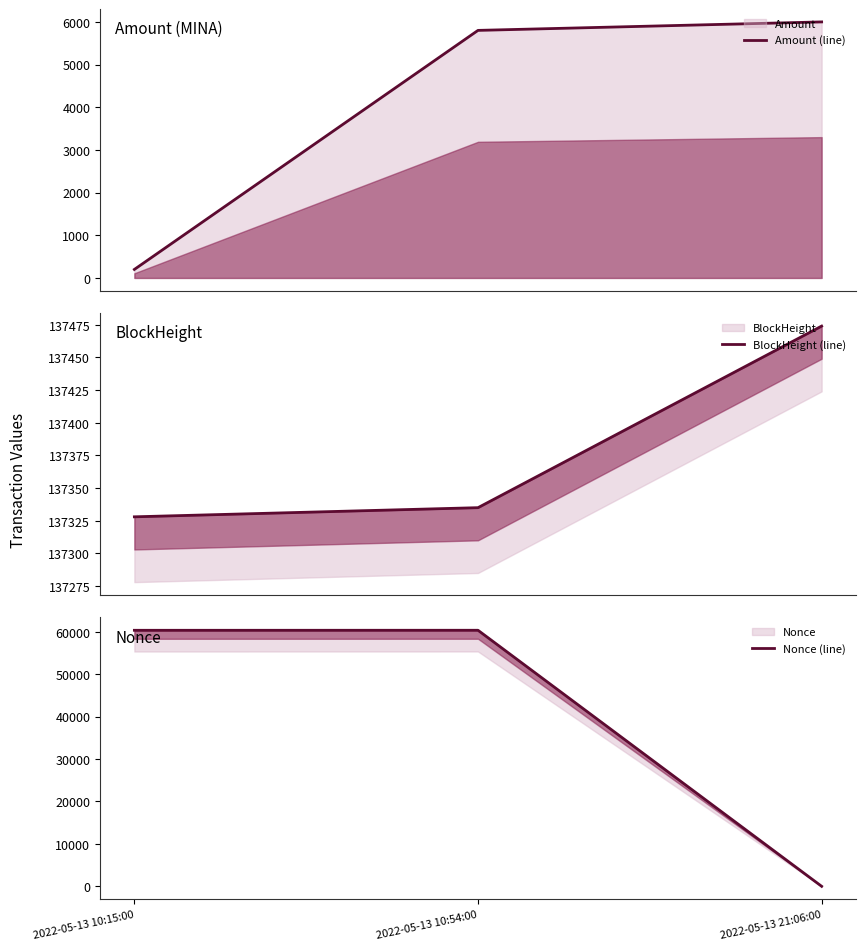

Does the chart have visible grid lines?

No